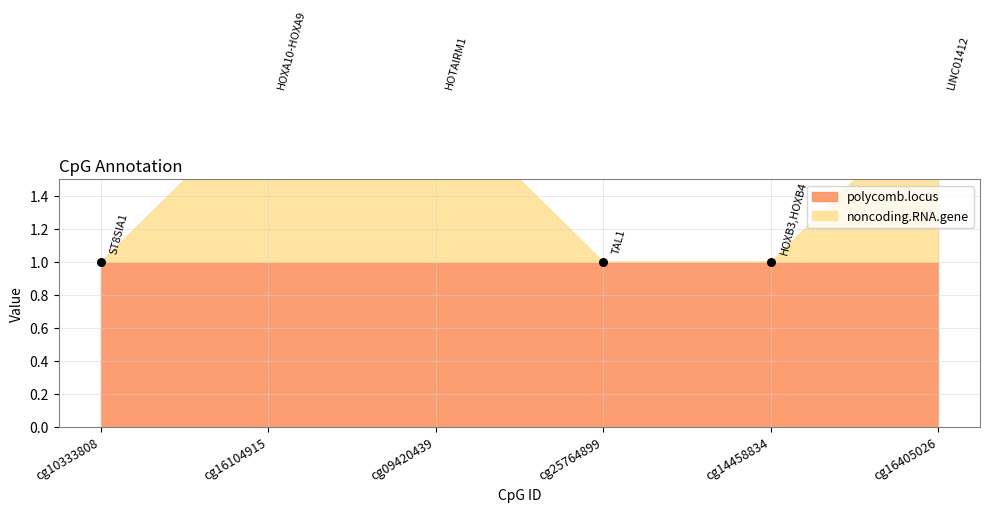

Which series contains the lowest Y value?

noncoding.RNA.gene